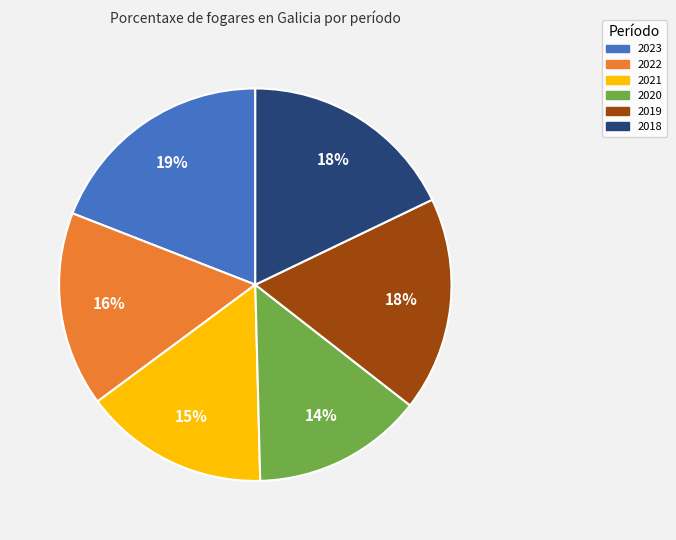

Is there a majority slice in this chart?

No